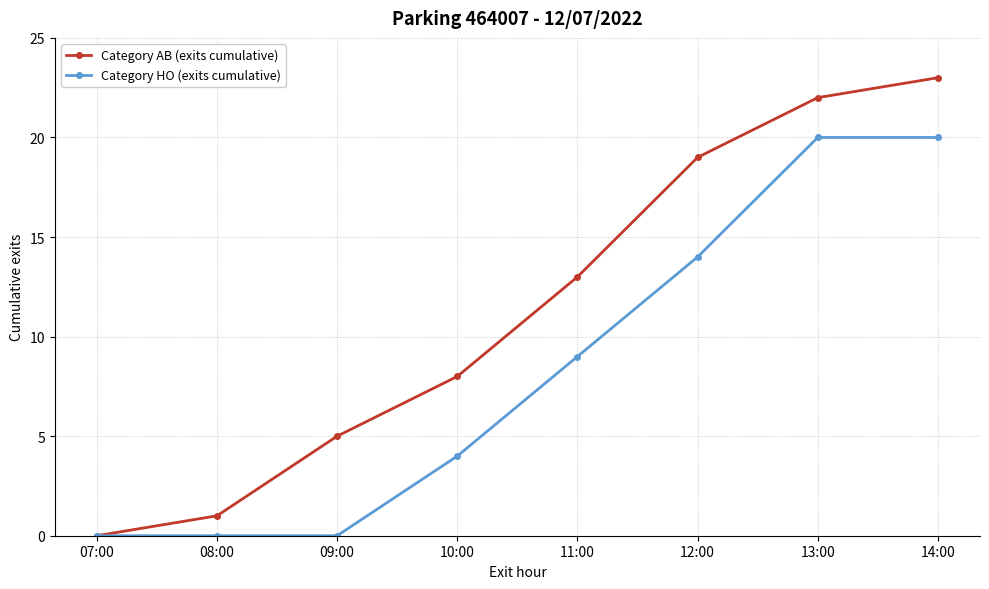

Which series has the largest total across all categories?

Category AB (exits cumulative)